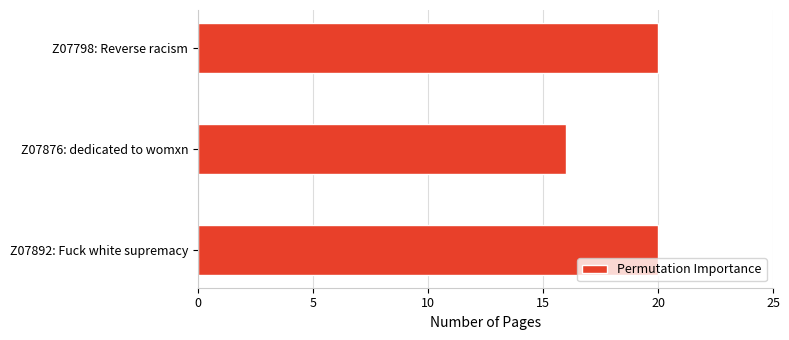

Does the chart contain any negative values?

No